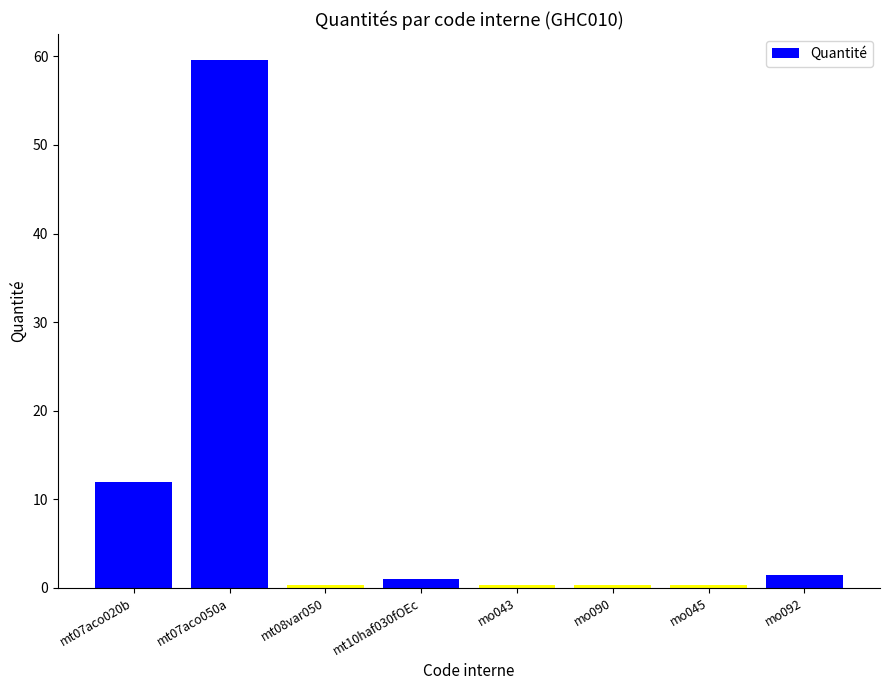

What is the minimum value shown in the chart?

0.3